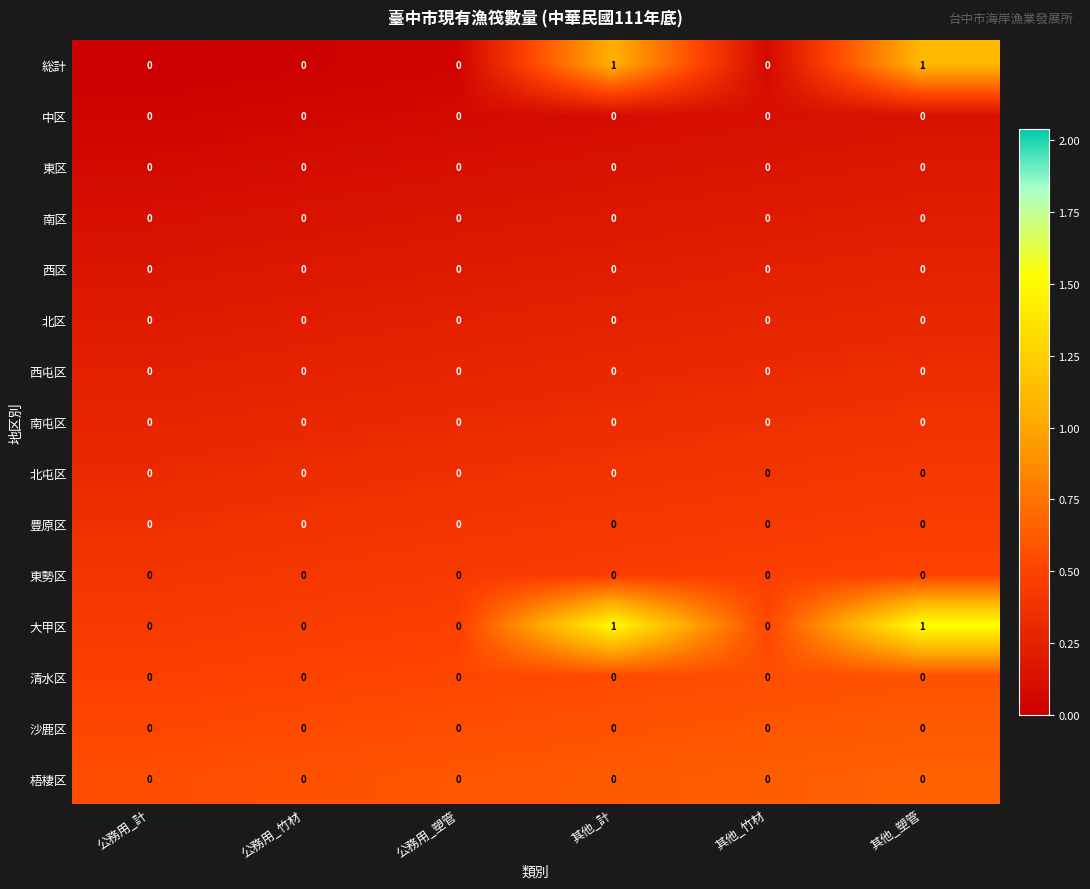

How many 総計 values are between 0 and 1?

6